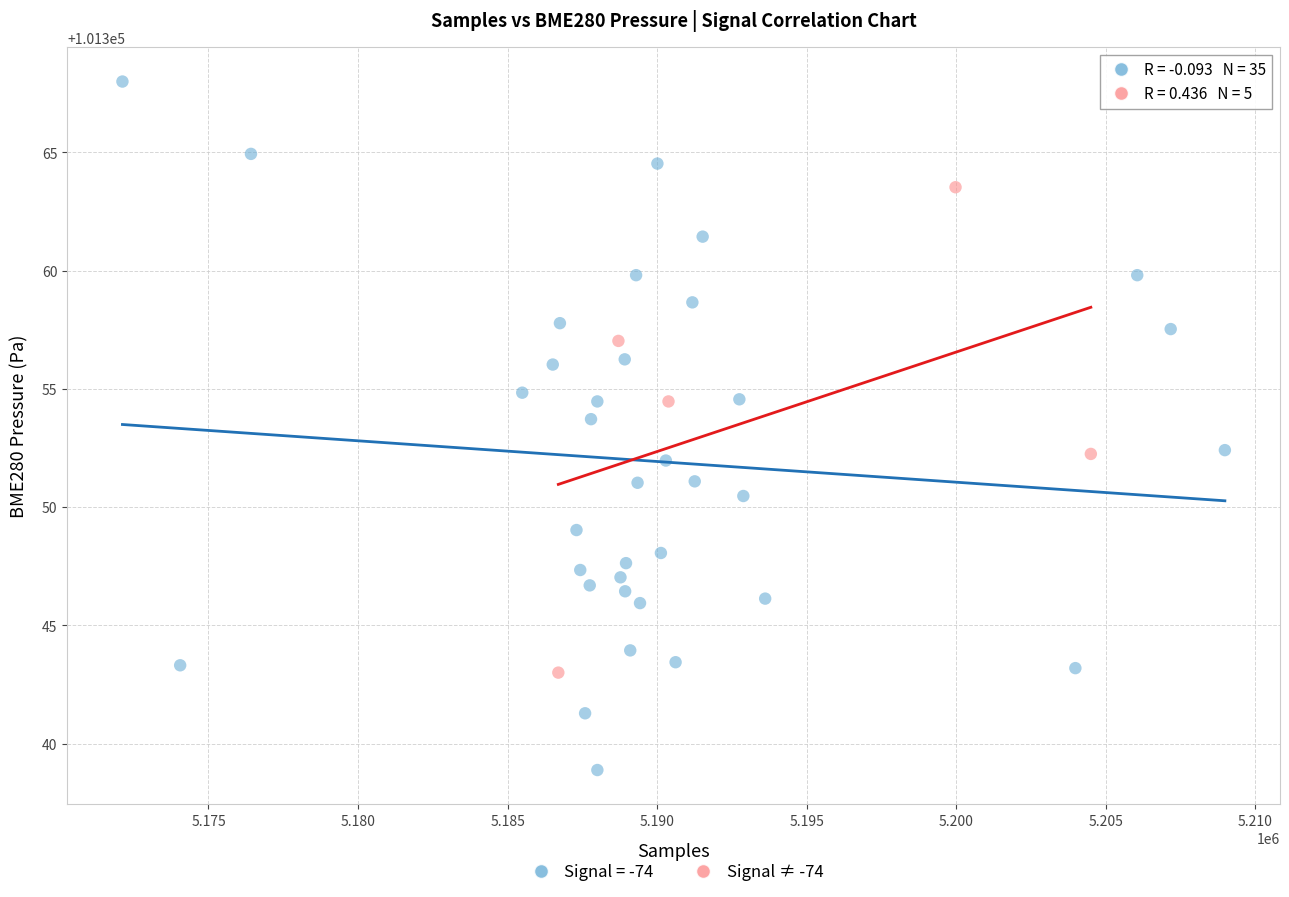

Which series has the widest spread of Y values?

Signal = -74